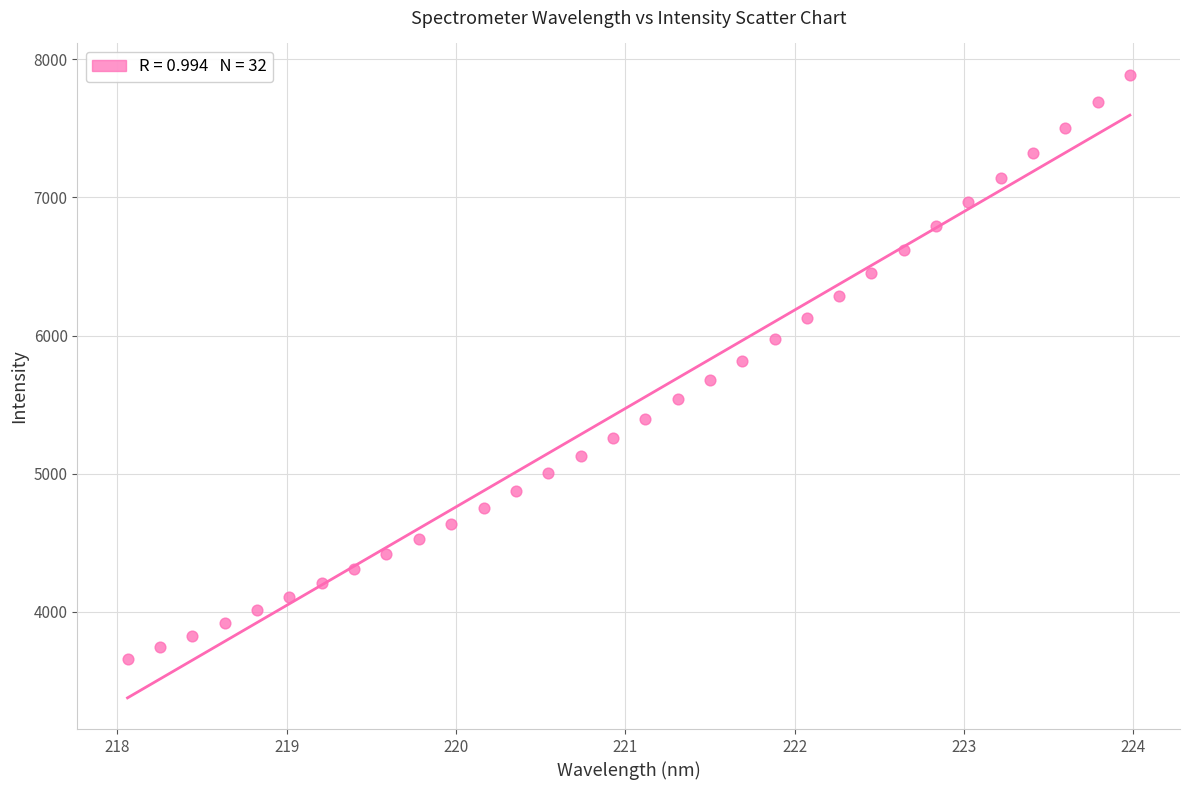

What is the range of X values (max minus min)?

5.9